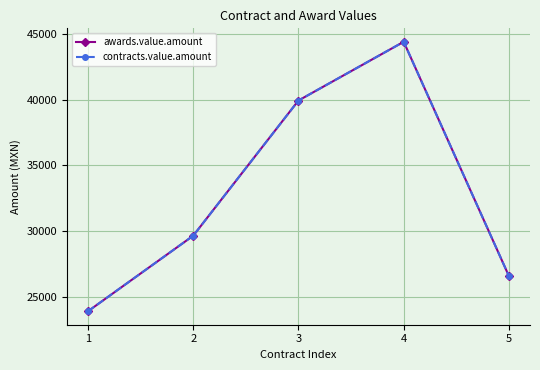

At 1, list the series in order from largest to smallest.

awards.value.amount, contracts.value.amount